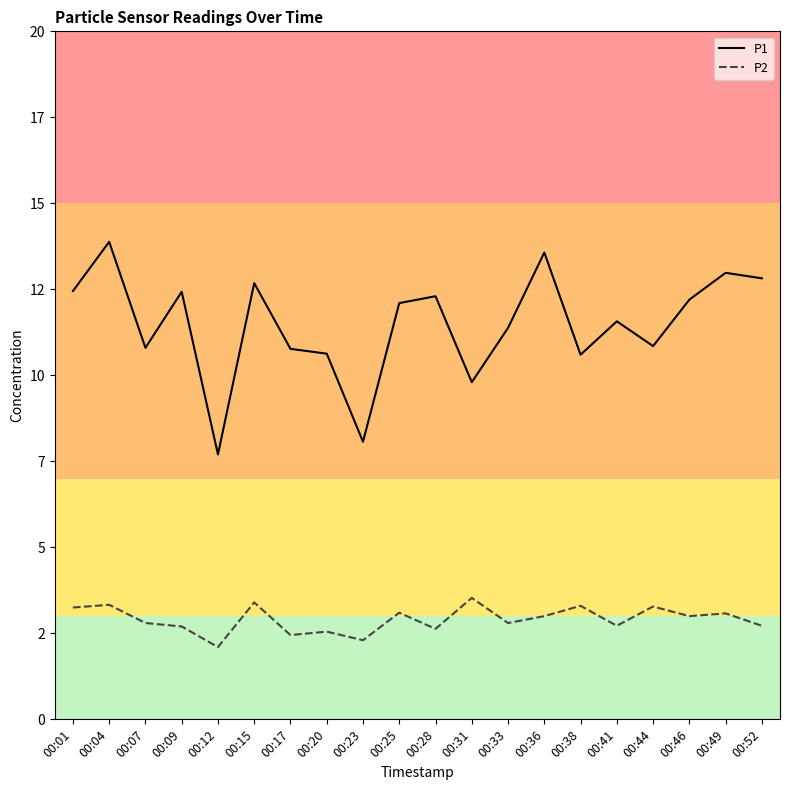

Is it true that P1 equals 3.5 at 00:31?

False